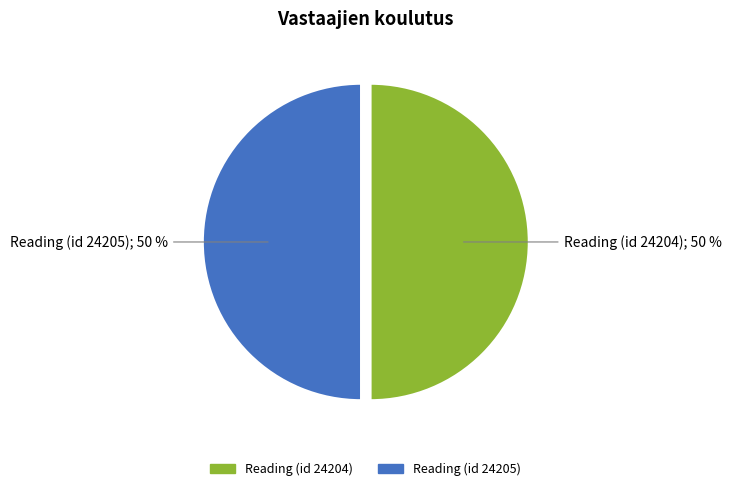

How many segments does this pie chart have?

2